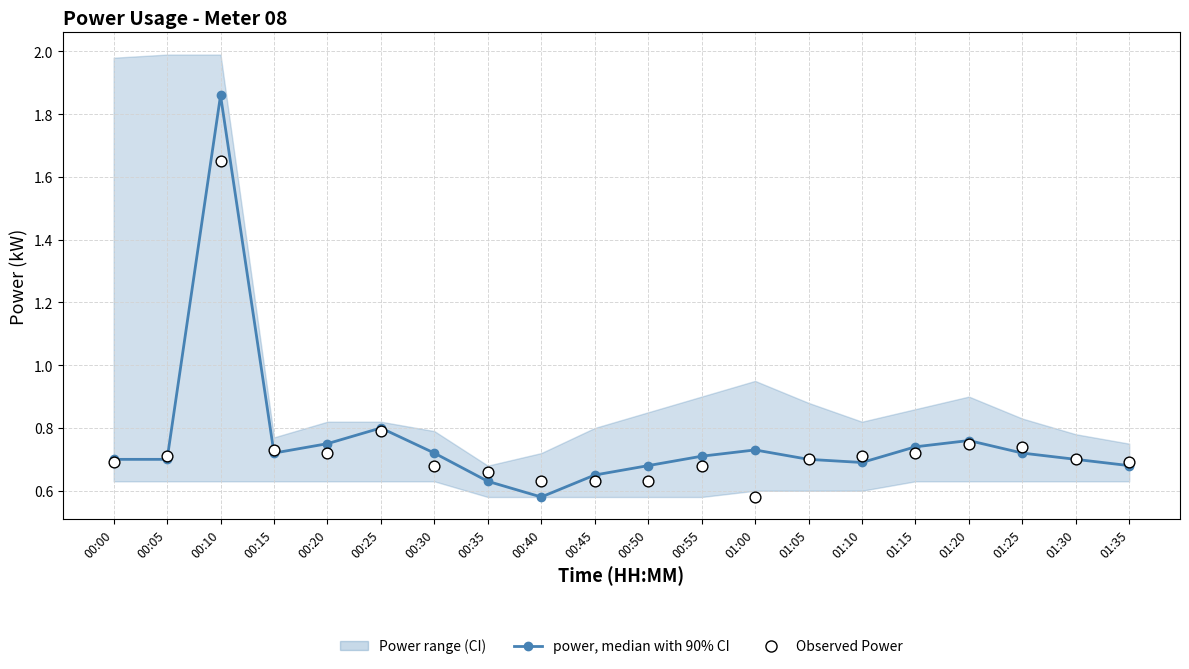

Which series reaches the minimum Y coordinate?

power median